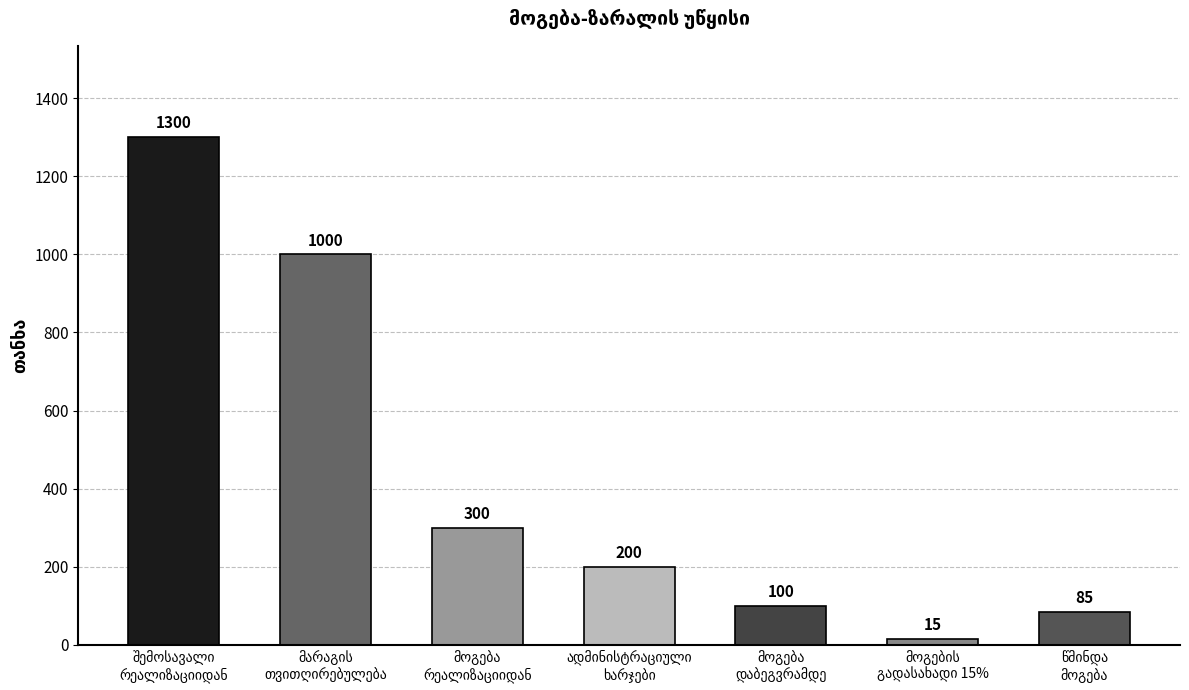

How many data points are less than 200?

3